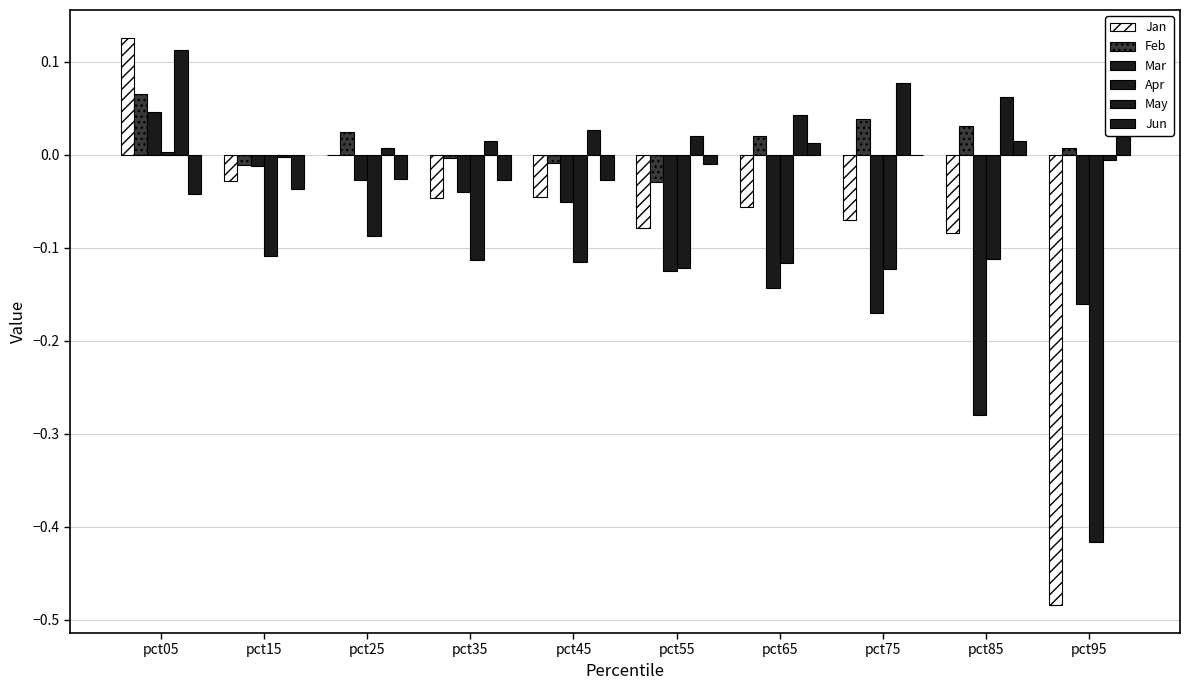

How many groups of bars are there?

10